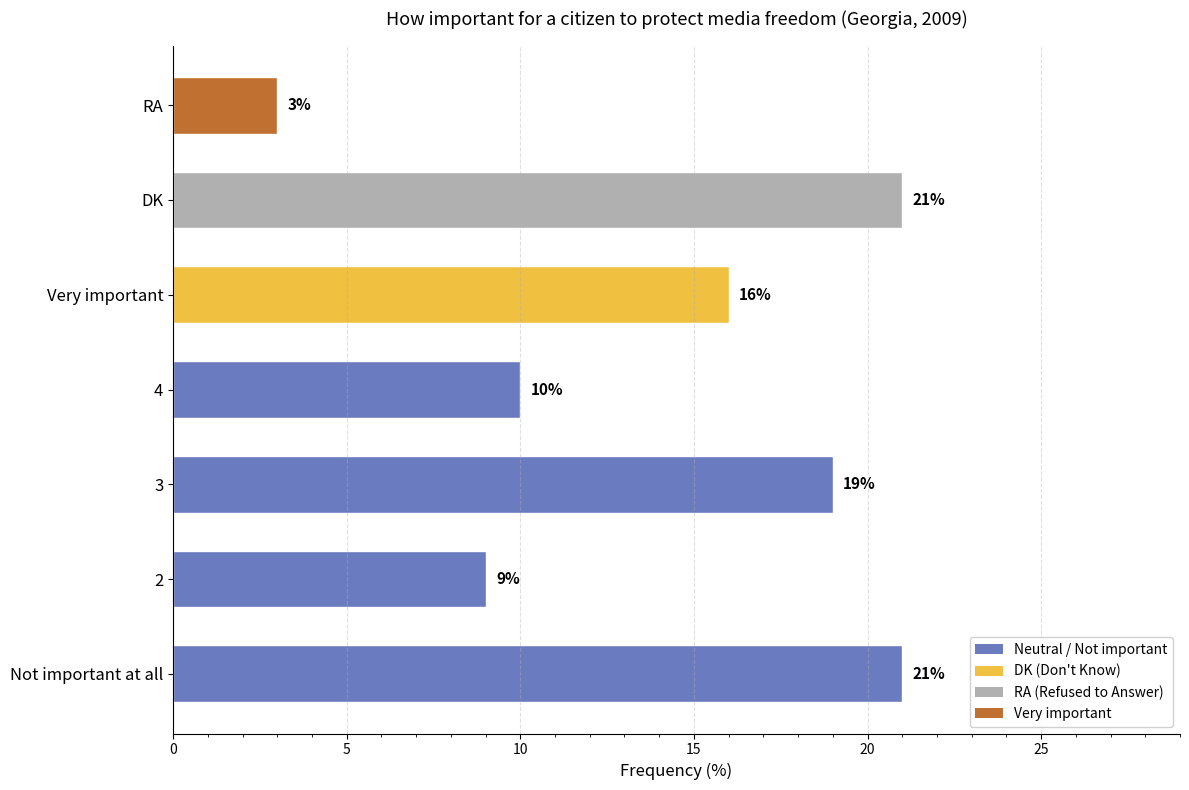

Reading bottom to top, transcribe all the data shown in this chart.

21	9	19	10	16	21	3